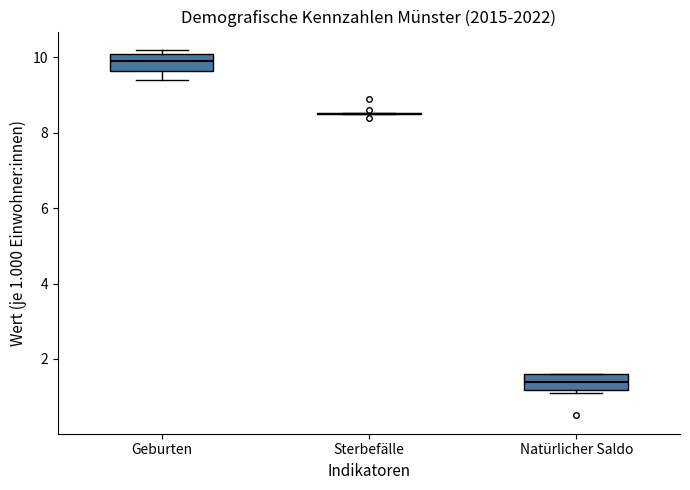

Where is the lower edge of the box for Natürlicher Saldo on the y-axis? The values are not printed on the chart, so give them approximately, as read against the axis.

1.2